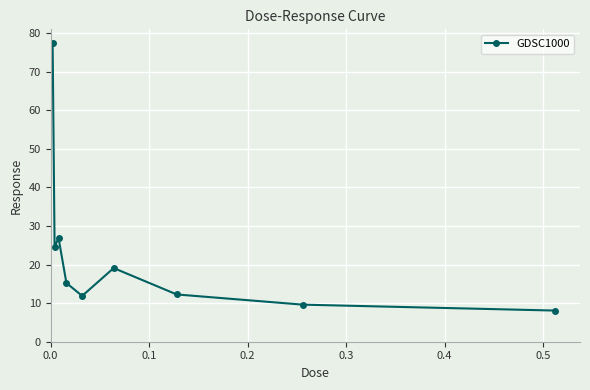

What is the value of the 6th point from the left?

19.1